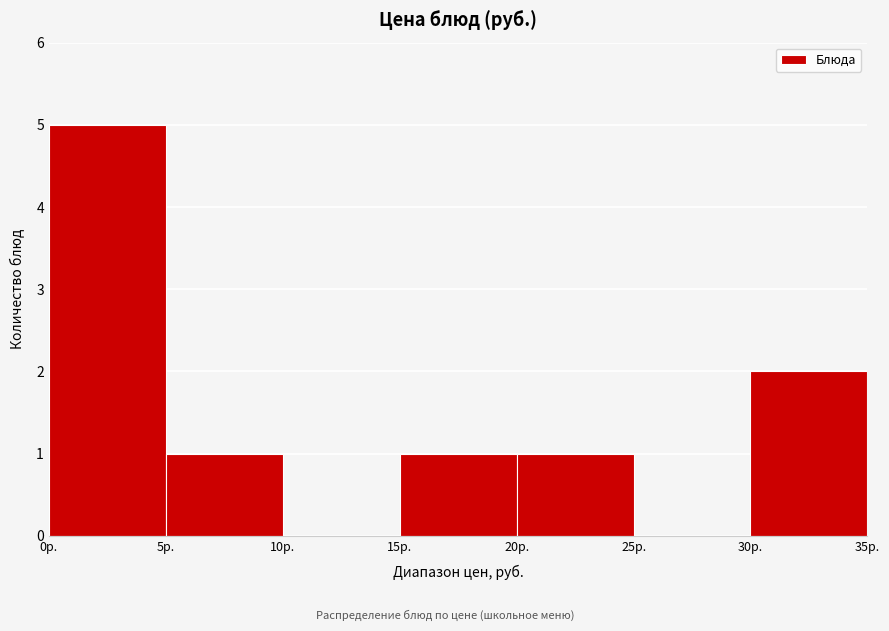

What is the height of the bar covering 15 to 20 on the x-axis? The values are not printed on the chart, so give them approximately, as read against the axis.

1